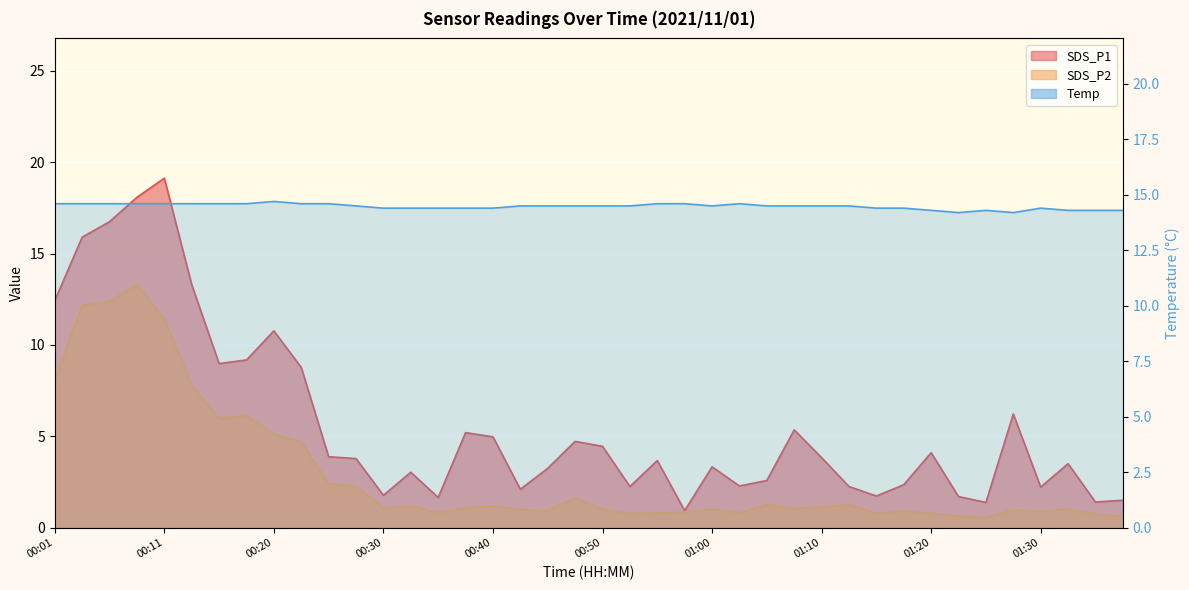

What position from the right is 00:55?

18